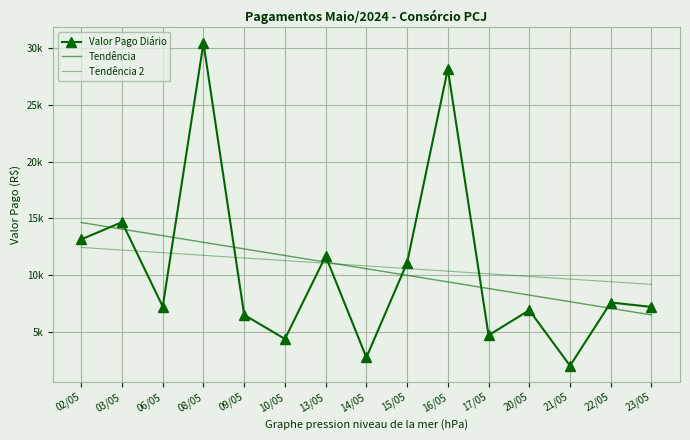

At how many categories does at least one series exceed 14397?

4